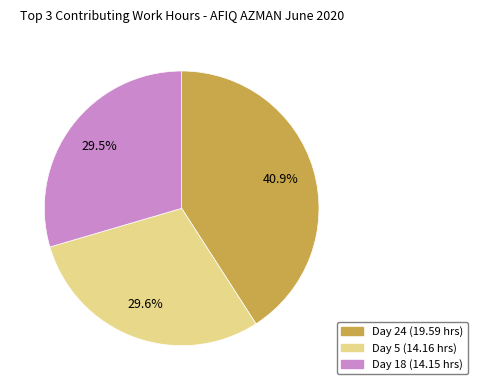

Is there any slice that represents more than half of the pie?

No